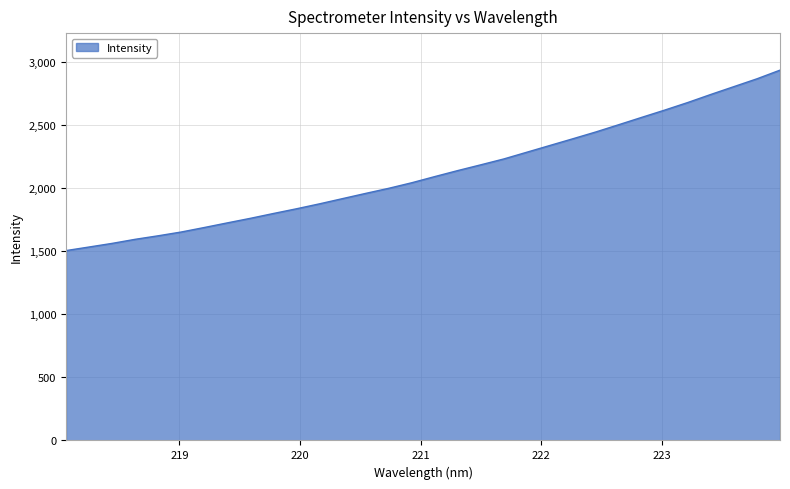

What is the difference between the maximum and minimum values?

1432.0